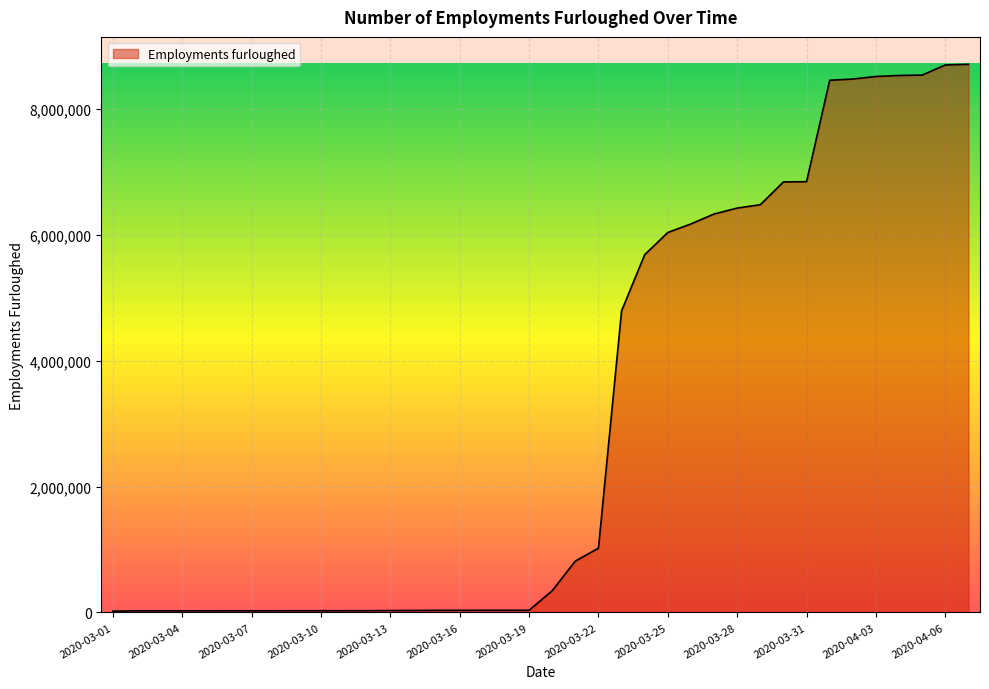

What is the greatest value displayed?

8708000